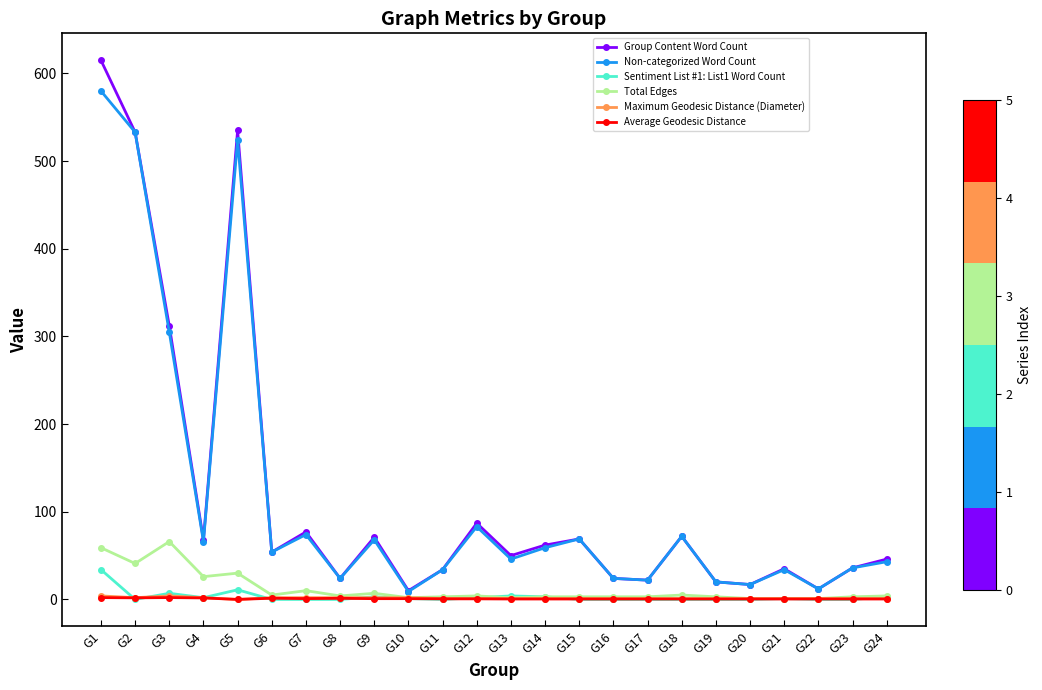

Where is the first local minimum for Group Content Word Count?

G4